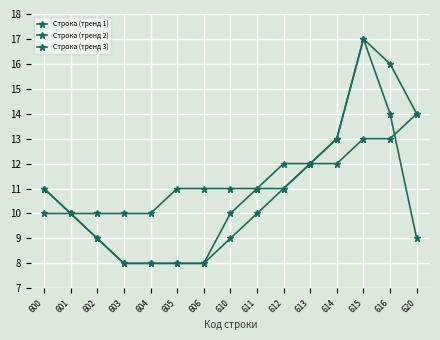

Count the number of data series in this chart.

3